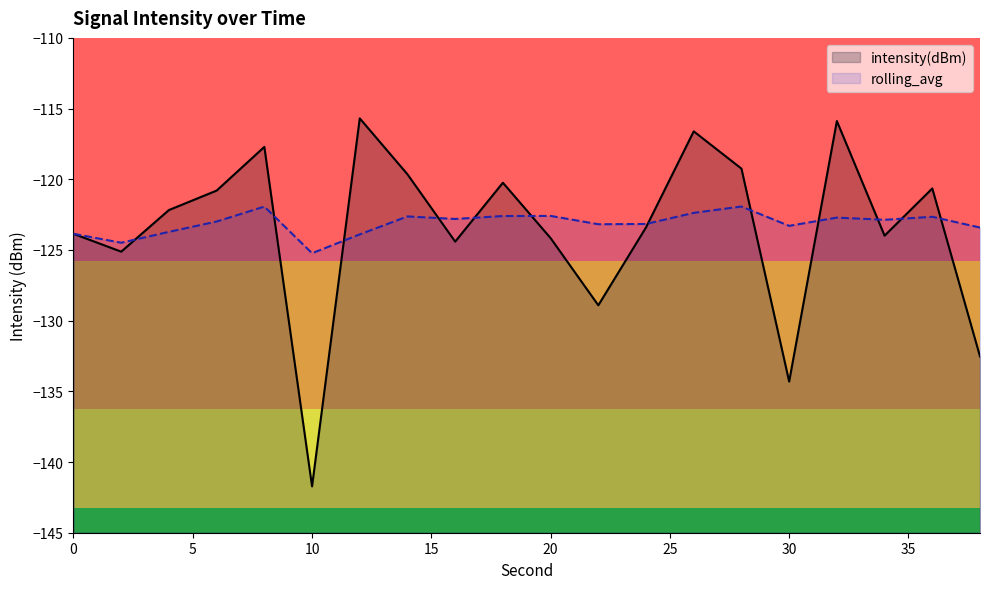

The value of intensity(dBm) at 16 is -124.4. True or false?

True